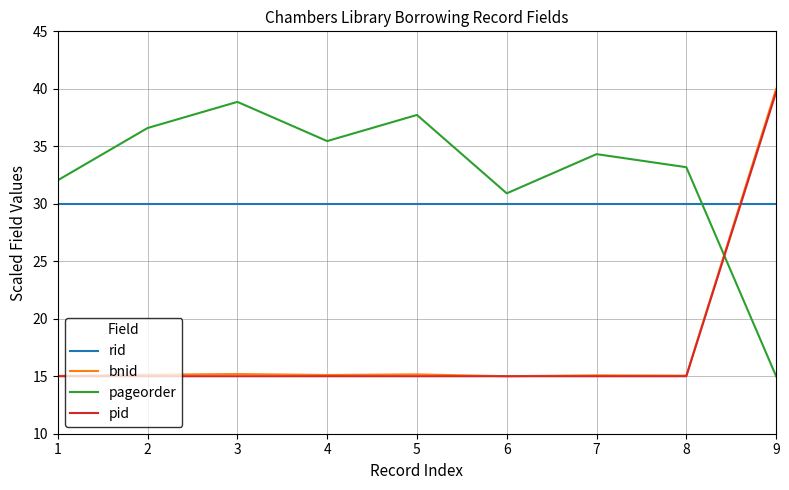

The value of bnid at 1 is 15.0. True or false?

True